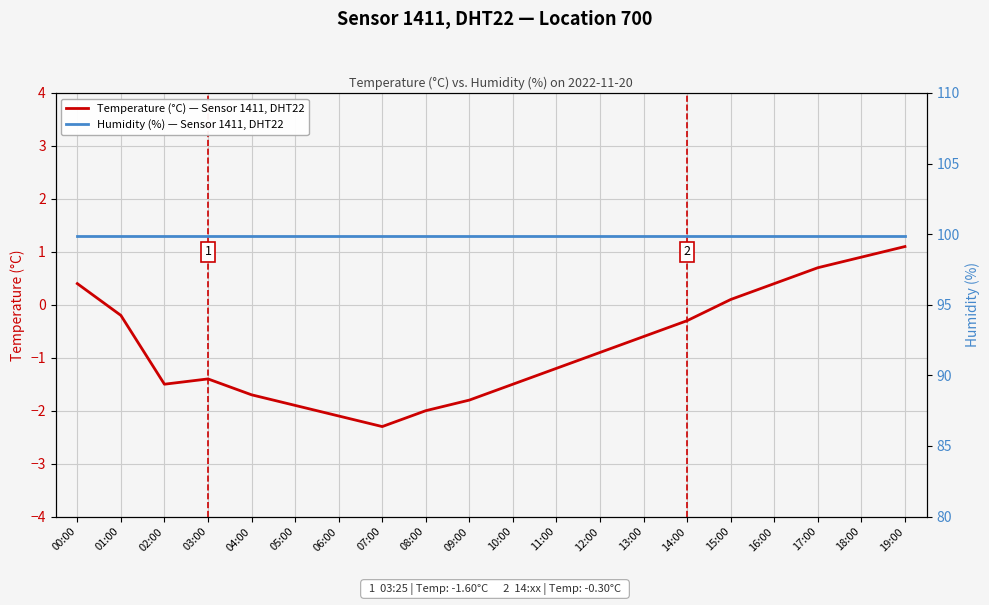

What is the difference between the highest and lowest values at 05:00?

101.8